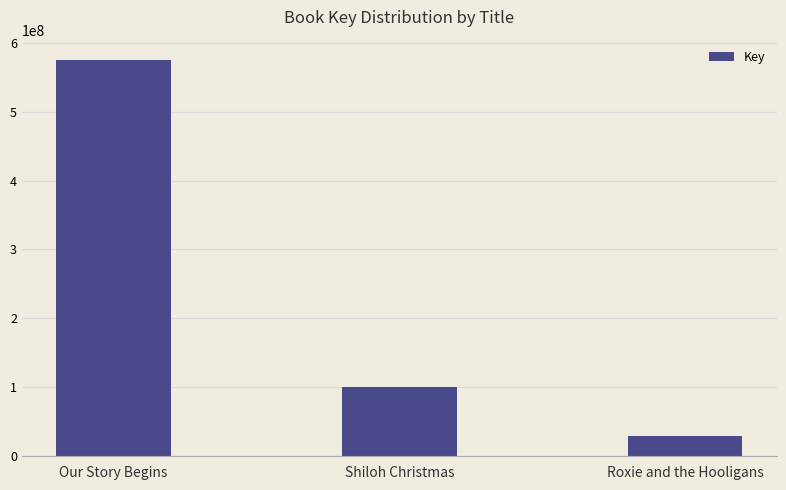

What is the difference between the second highest and minimum values?

71377752